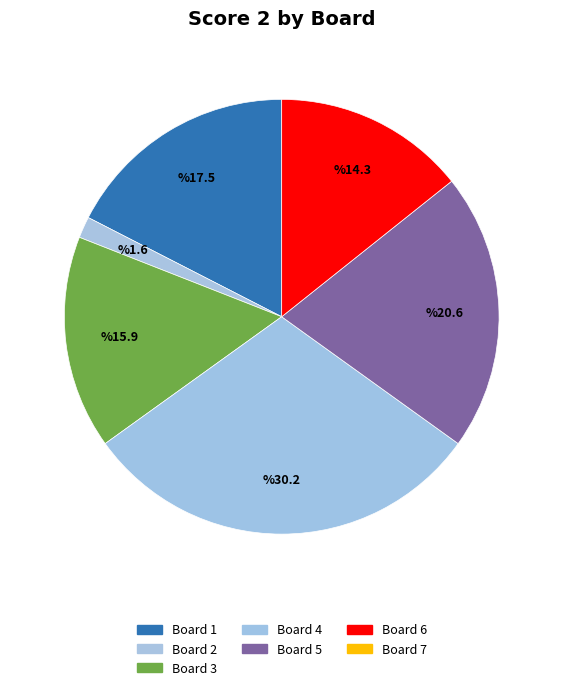

How many segments does this pie chart have?

6